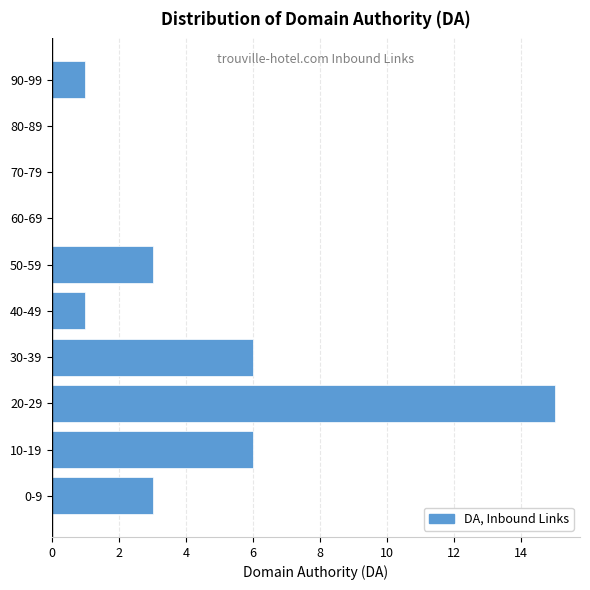

Reading bottom to top, transcribe all the data shown in this chart.

0-9=3	10-19=6	20-29=15	30-39=6	40-49=1	50-59=3	60-69=0	70-79=0	80-89=0	90-99=1